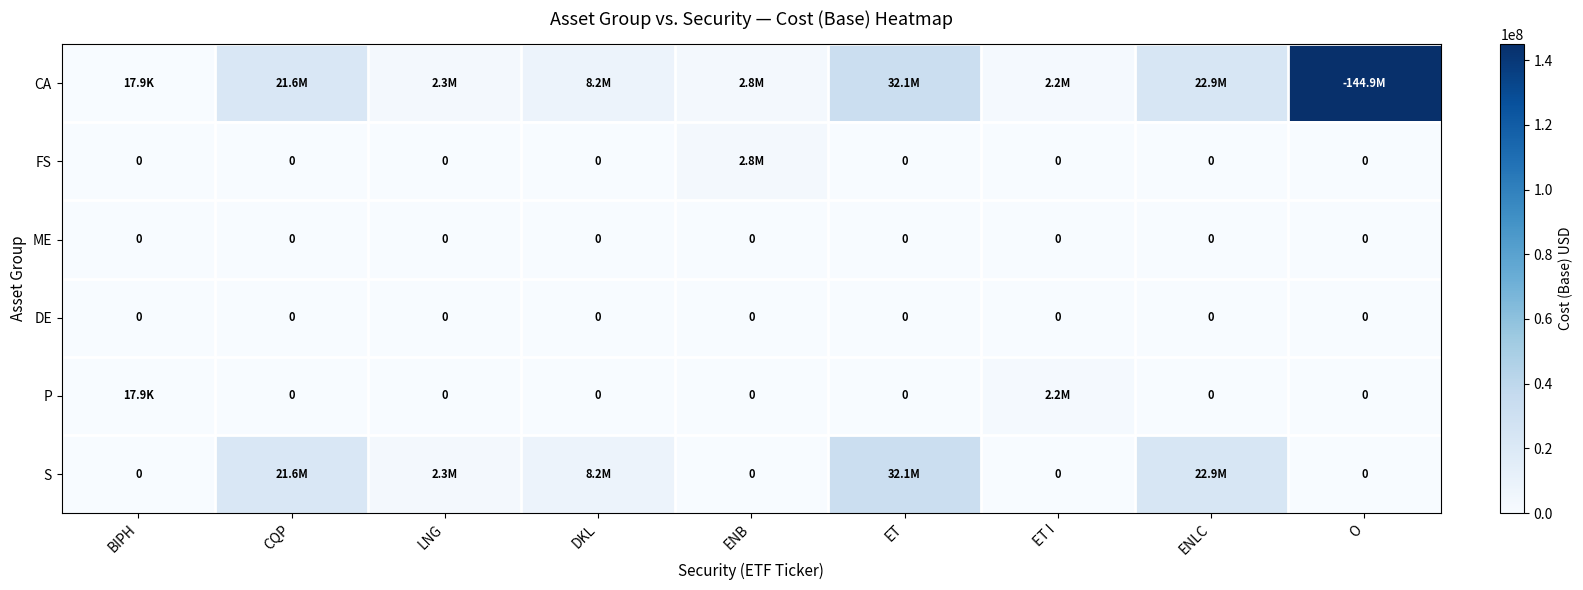

What is the difference between the P values at CQP and ET I?

2166747.3